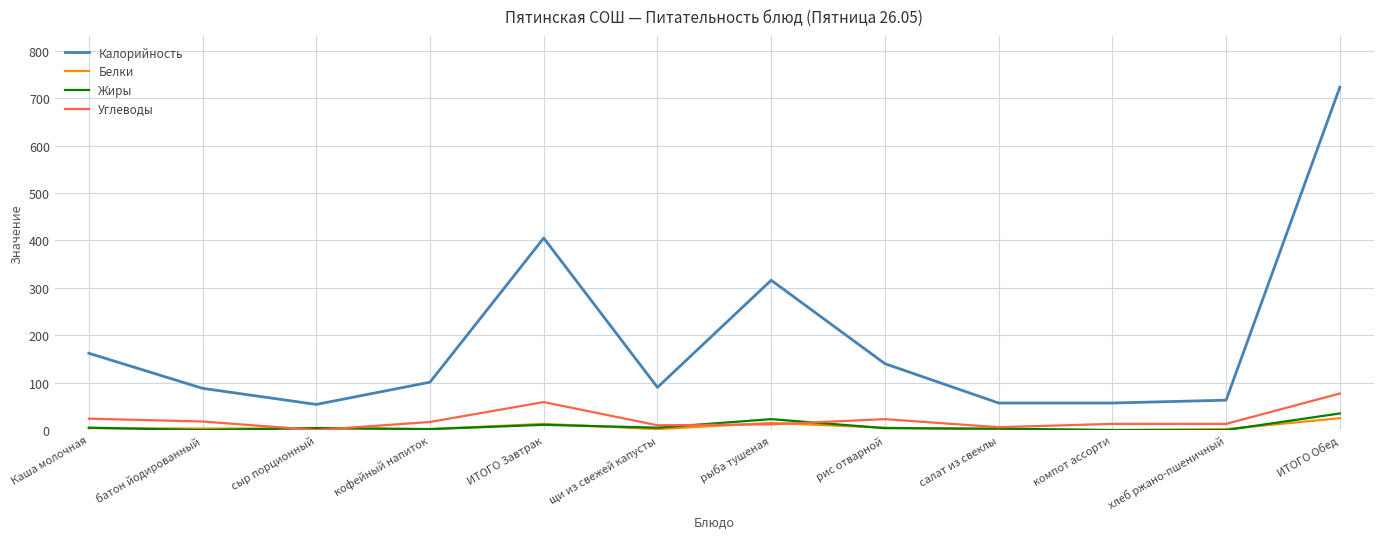

Between рыба тушеная and компот ассорти, which series saw the biggest shift?

Калорийность